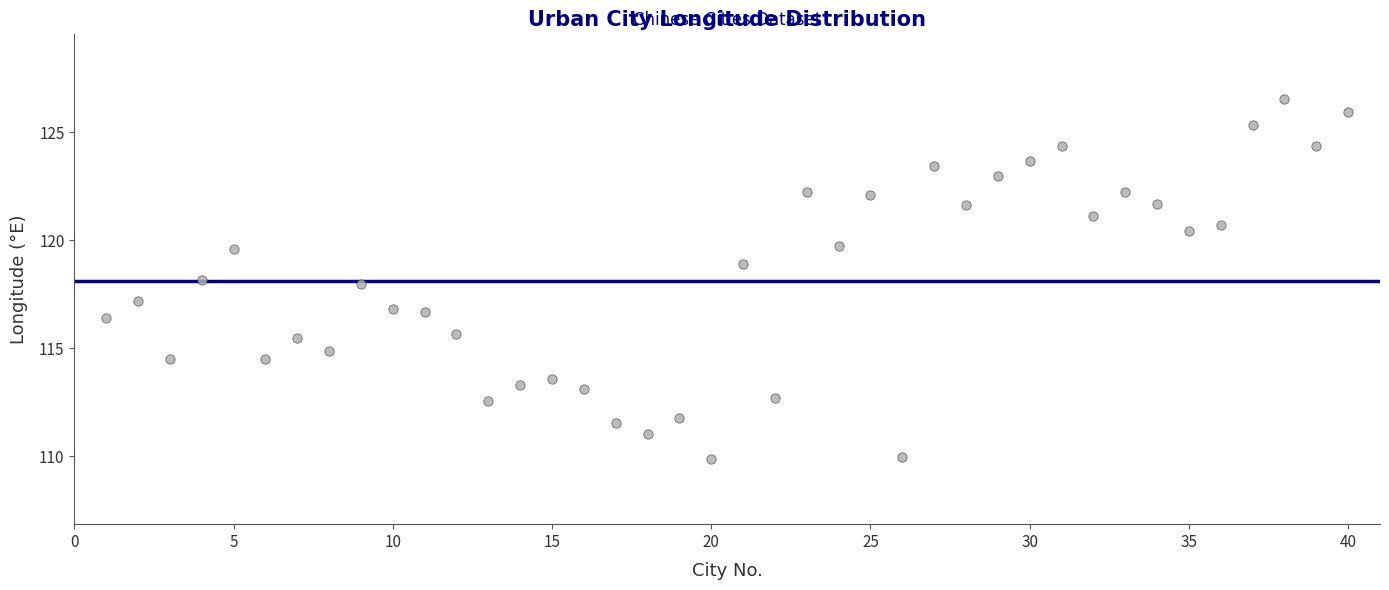

What is the range of X values (max minus min)?

39.0